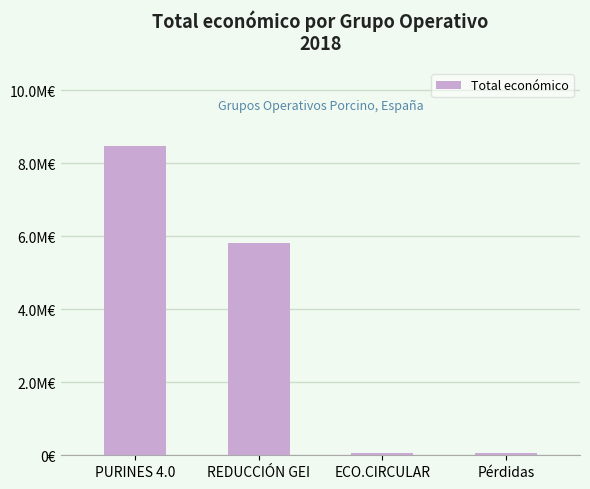

What is the maximum value shown in the chart?

8484999